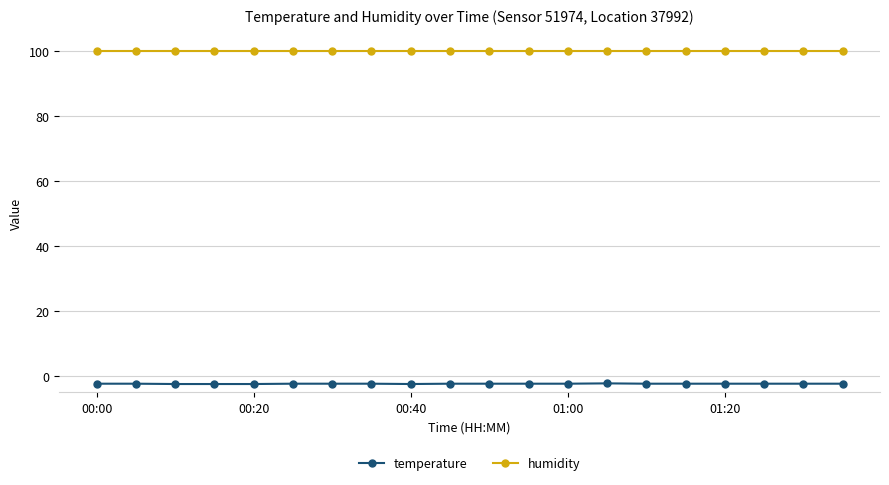

What are all the series names shown in the legend?

temperature, humidity